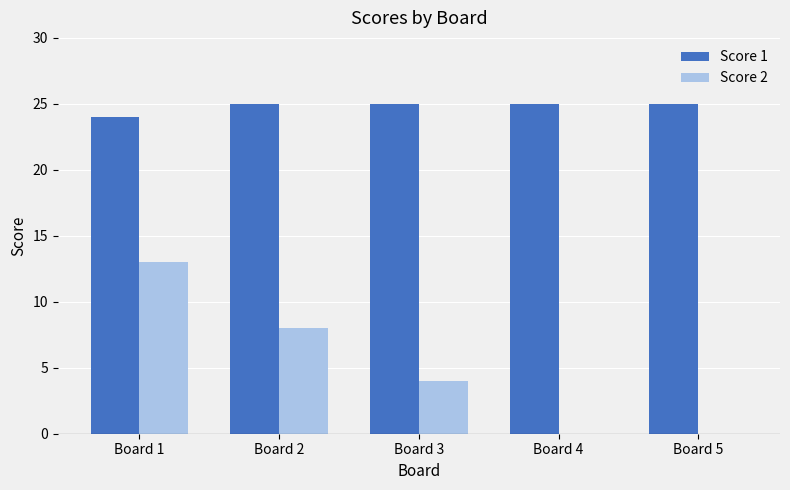

Which category has the highest value in the Score 2 series?

Board 1